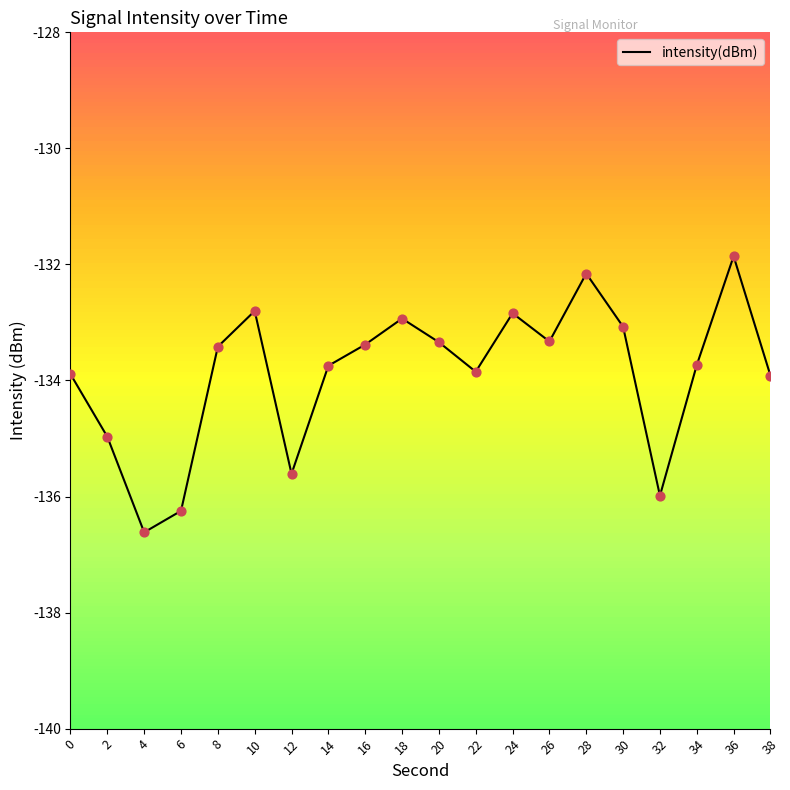

Between 12 and 14, which is larger?

14